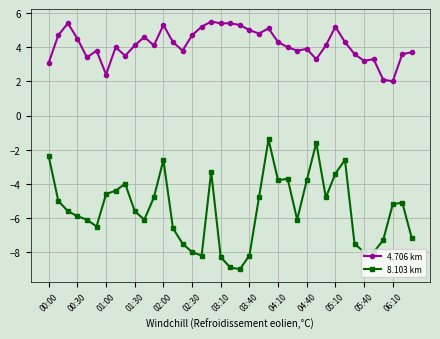

True or false: 4.706 km and 8.103 km cross at least once.

False